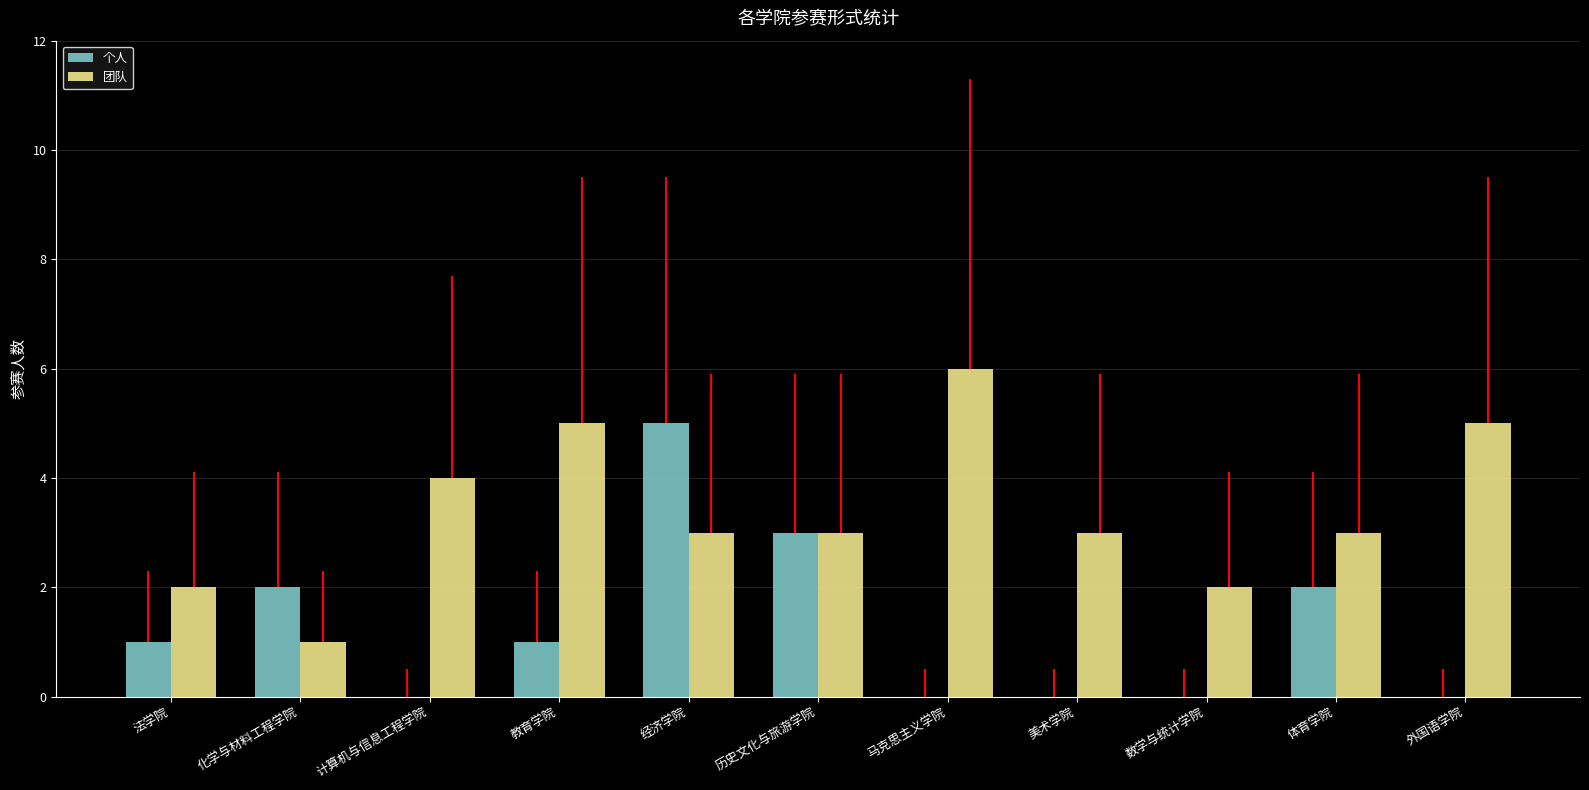

Reading right to left, transcribe all the data shown in this chart.

个人: 0	2	0	0	0	3	5	1	0	2	1
团队: 5	3	2	3	6	3	3	5	4	1	2